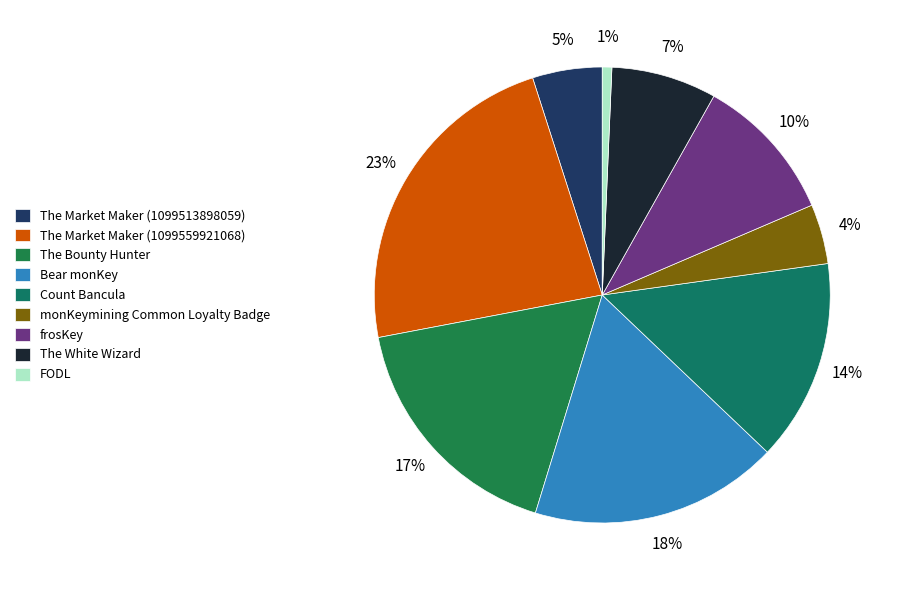

To the nearest percent, what is the combined percentage of The Market Maker (1099559921068) and The Market Maker (1099513898059)?

28%